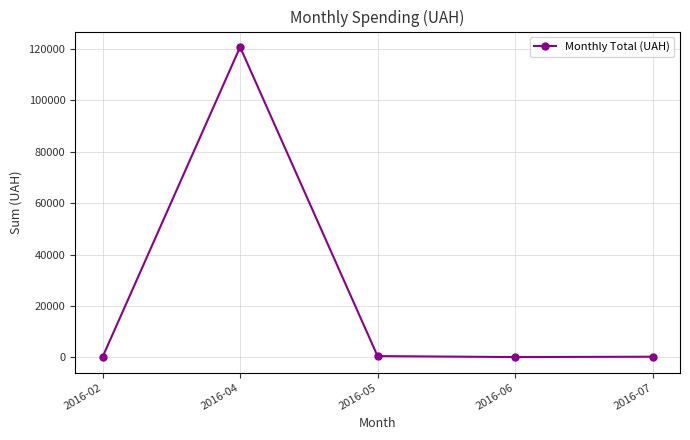

What is the maximum value shown in the chart?

120715.2